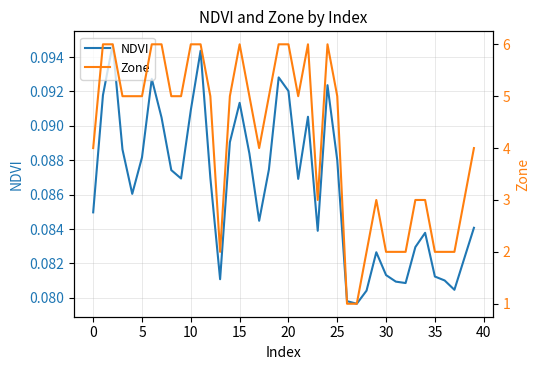

Rank the series at 25 from highest to lowest value.

Zone, NDVI